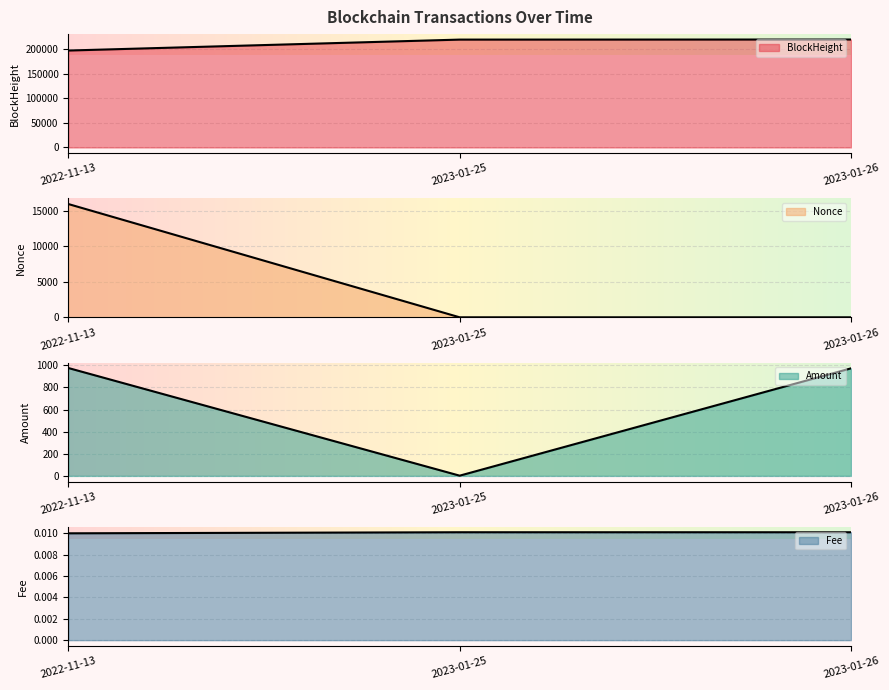

What is the approximate value of Nonce at 2022-11-13?

15913.0